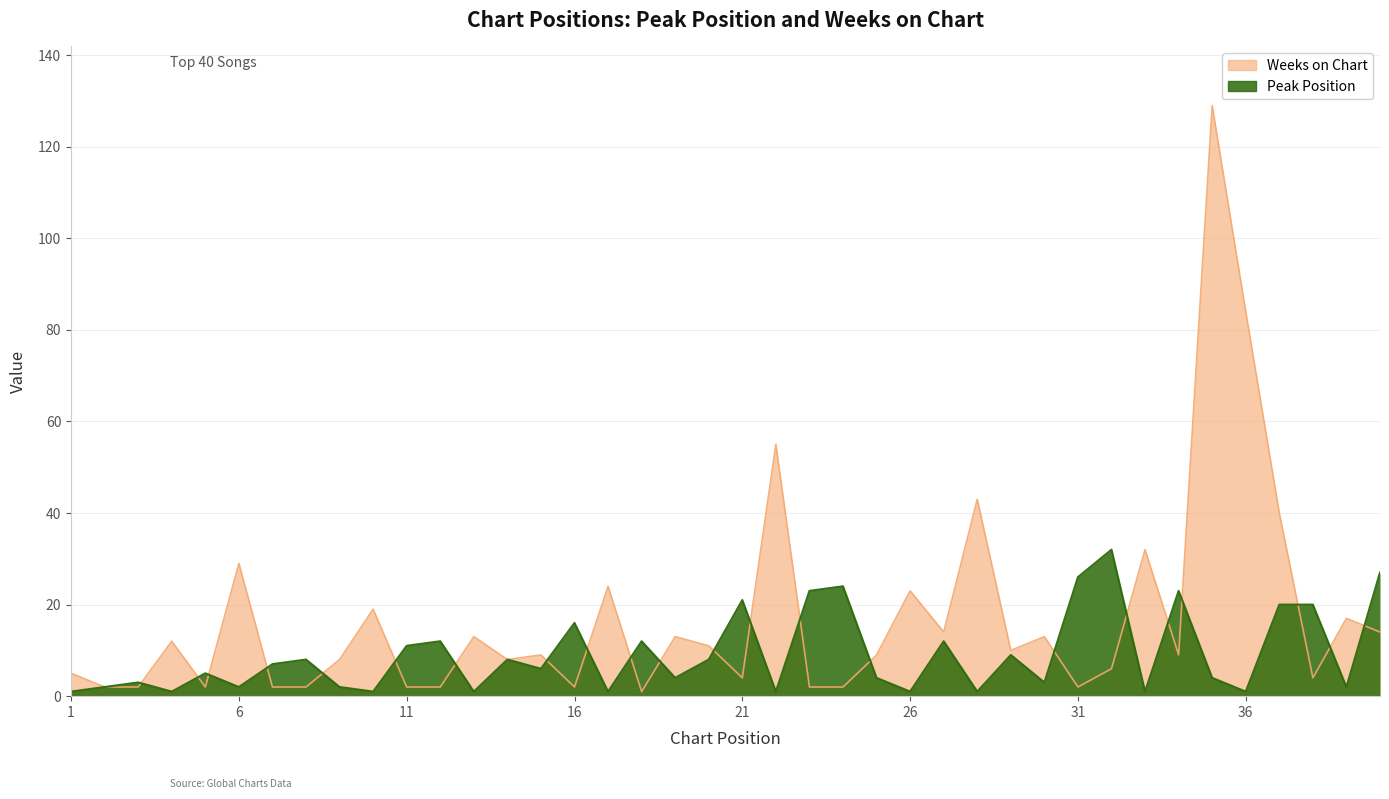

What are all the series names shown in the legend?

Peak Position, Weeks on Chart